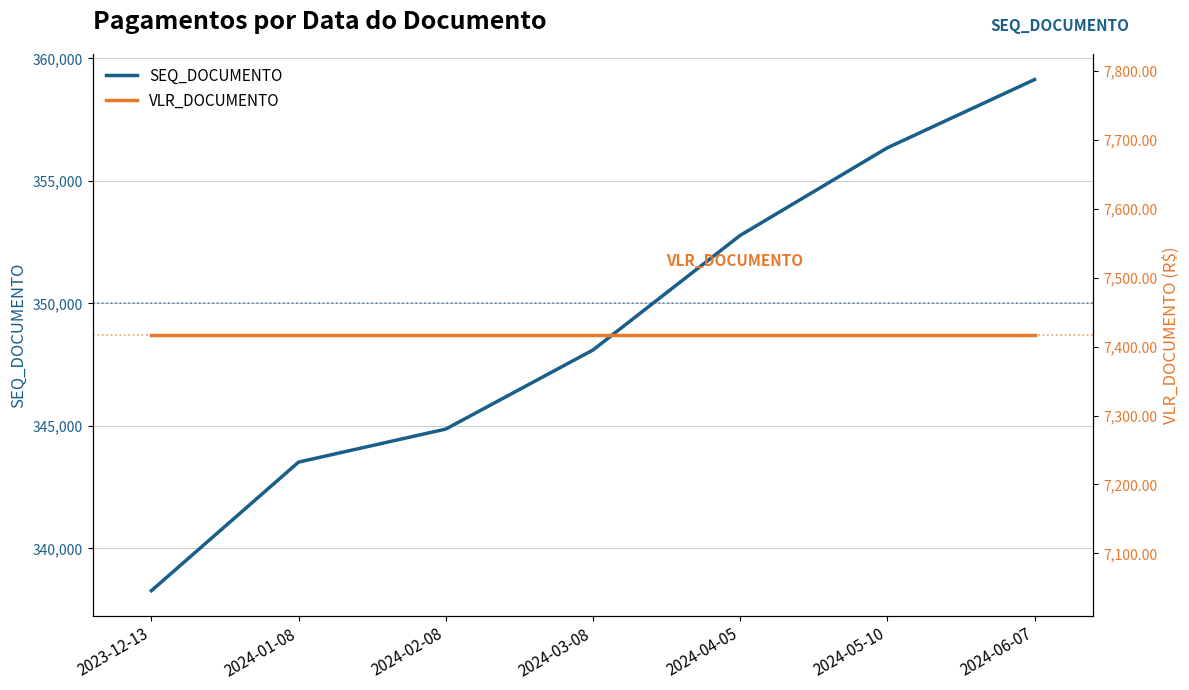

Is it true that SEQ_DOCUMENTO equals 104932.1 at 2024-03-08?

False